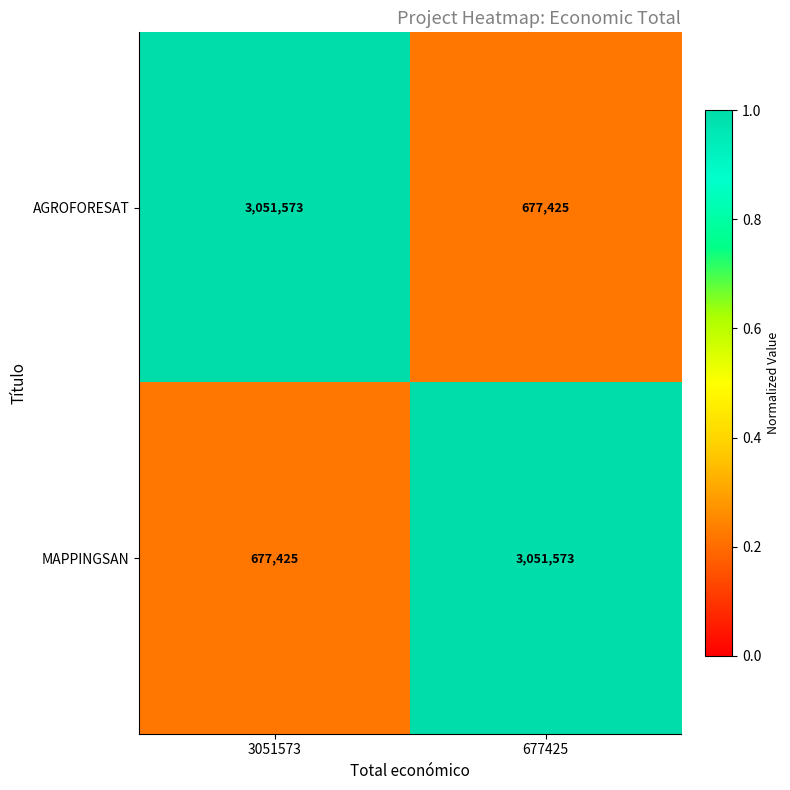

Reading left to right, list all the values displayed in this chart.

AGROFORESAT: 3051573=3051573	677425=677425
MAPPINGSAN: 3051573=677425	677425=3051573